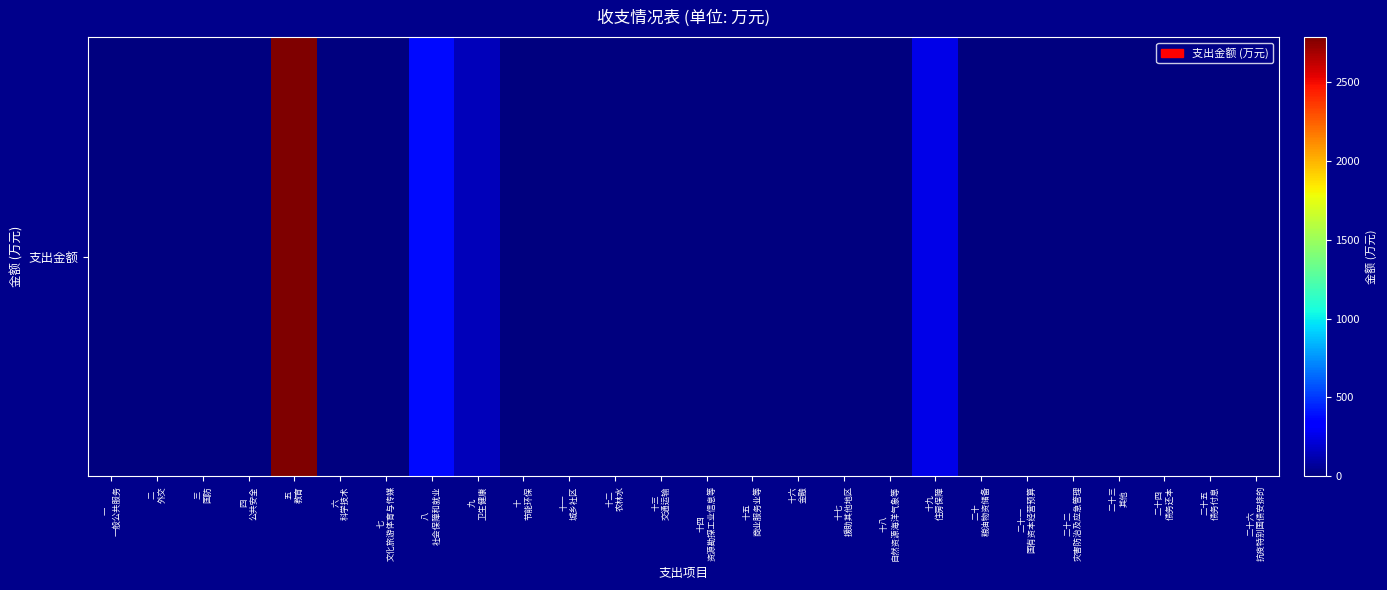

Is it true that the value at 二十六
抗疫特别国债安排的 is 1075.2?

False